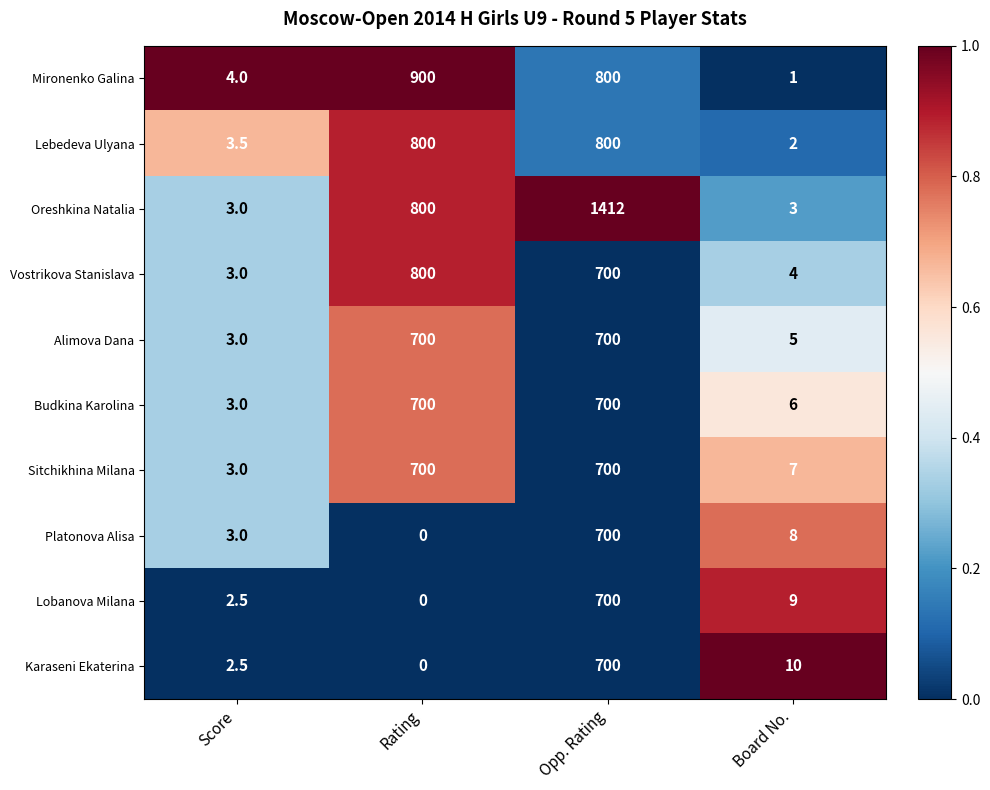

The value of Alimova Dana at Score is 3.0. True or false?

True